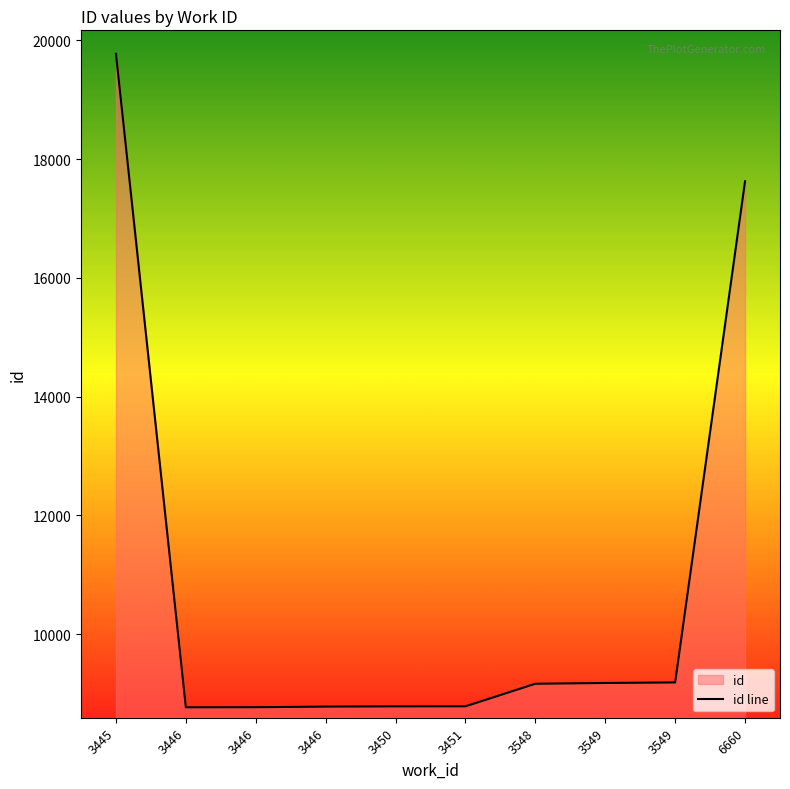

Reading left to right, extract all data points from this chart.

3445=19773	3446=8766	3446=8768	3446=8778	3450=8782	3451=8783	3548=9163	3549=9176	3549=9185	6660=17626